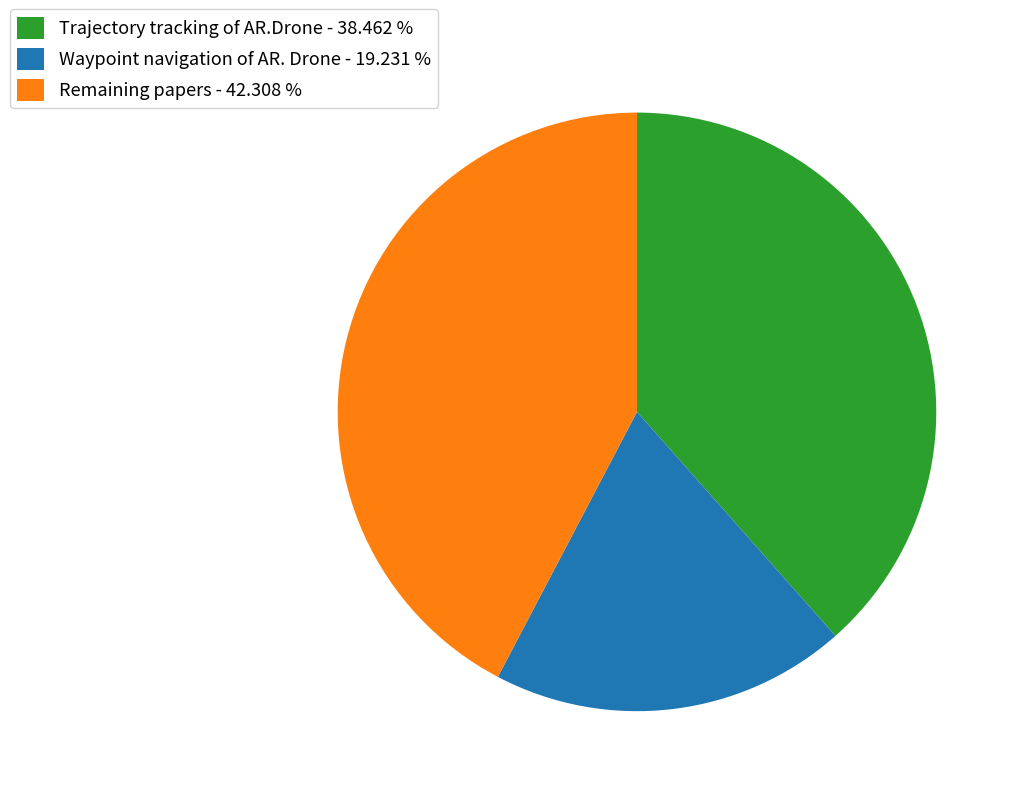

Between Waypoint navigation of AR. Drone - 19.231 % and Trajectory tracking of AR.Drone - 38.462 %, which is larger?

Trajectory tracking of AR.Drone - 38.462 %